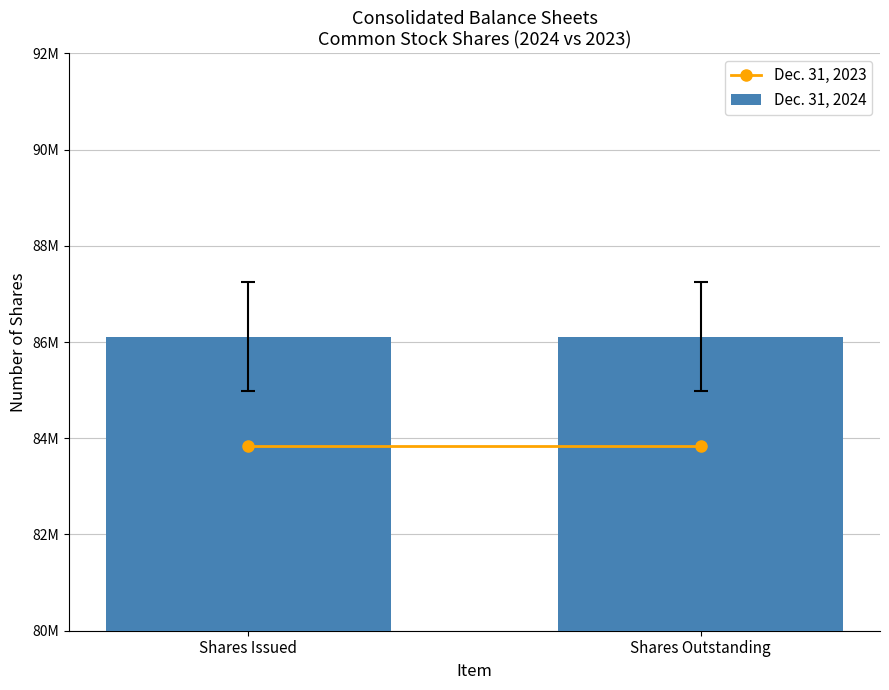

List the labels in order of Dec. 31, 2024 value, smallest first.

Shares Issued, Shares Outstanding